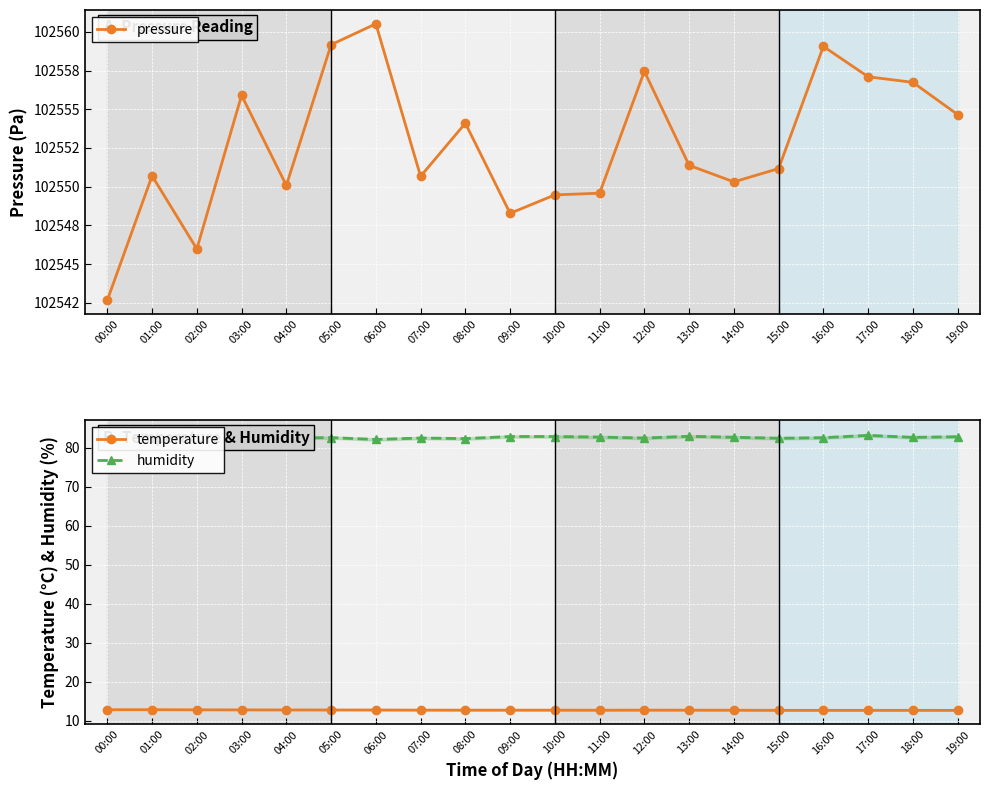

At which category does the chart reach its peak across all series?

06:00